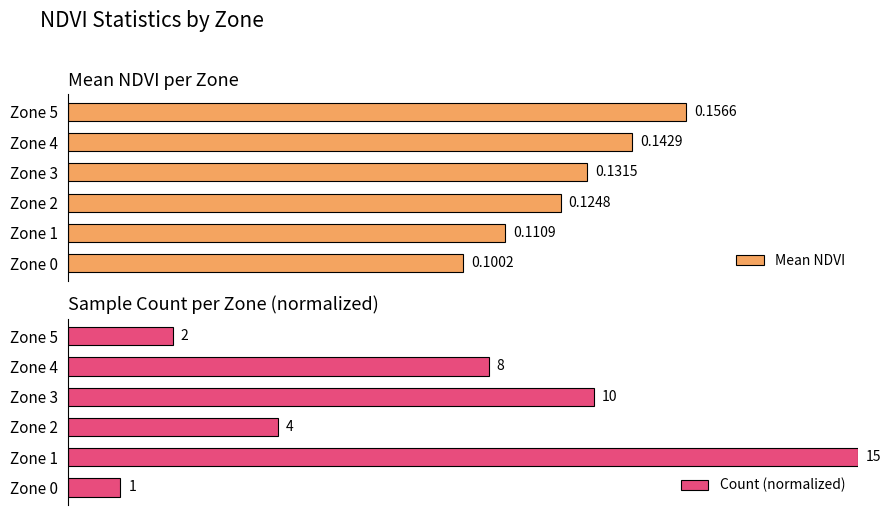

The value of Mean NDVI at Zone 3 is 0.2. True or false?

False